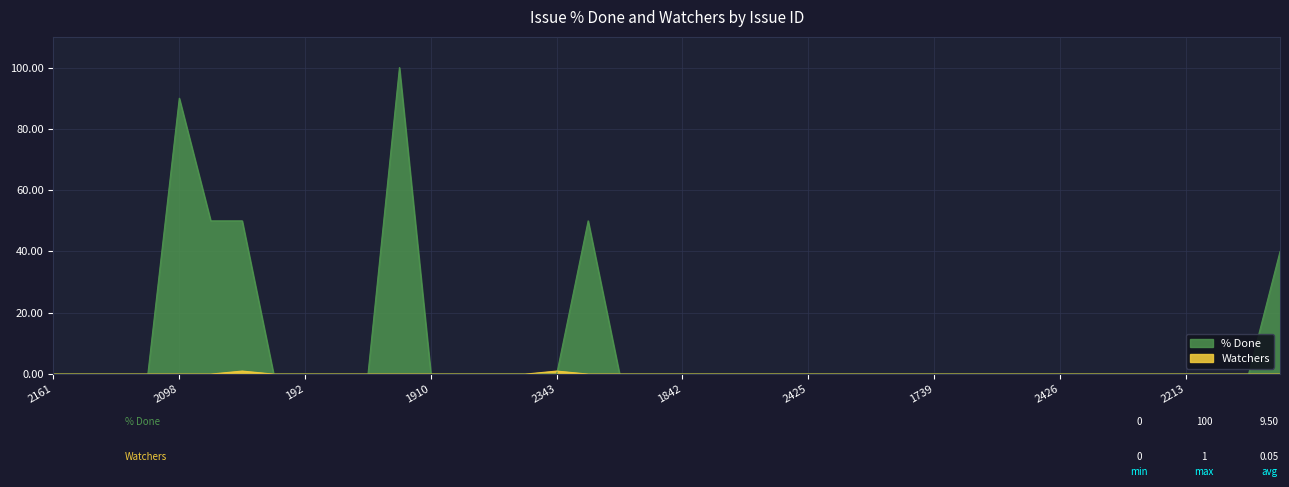

True or false: Watchers has more than 0 points higher than both neighbors.

True